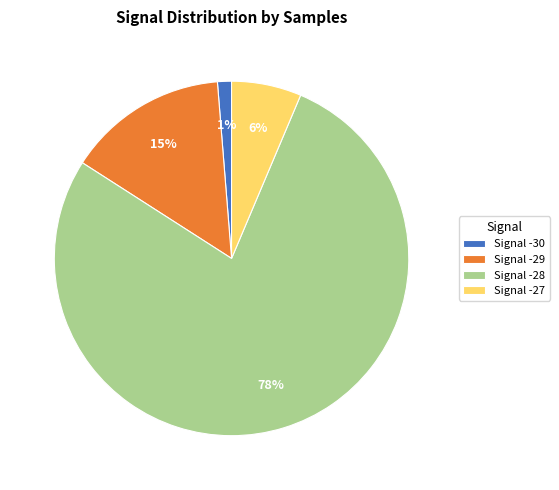

Which has a higher value, Signal -30 or Signal -28?

Signal -28